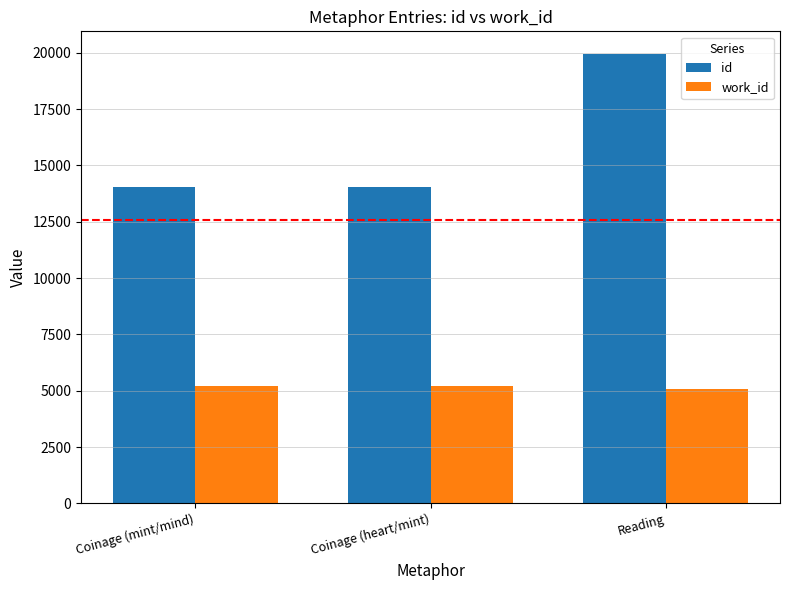

What is the value of the id bar at the 3rd from the left?

19958